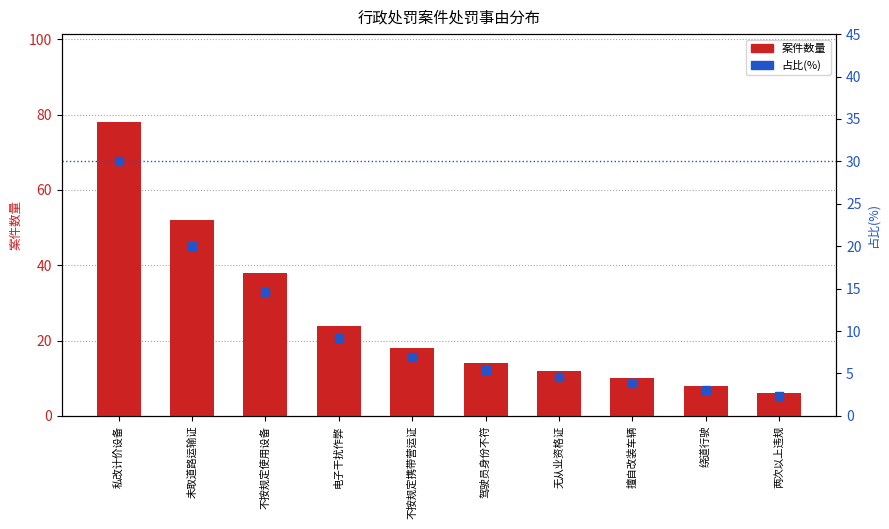

What is the difference between the highest and lowest values at 不按规定携带营运证?

11.1